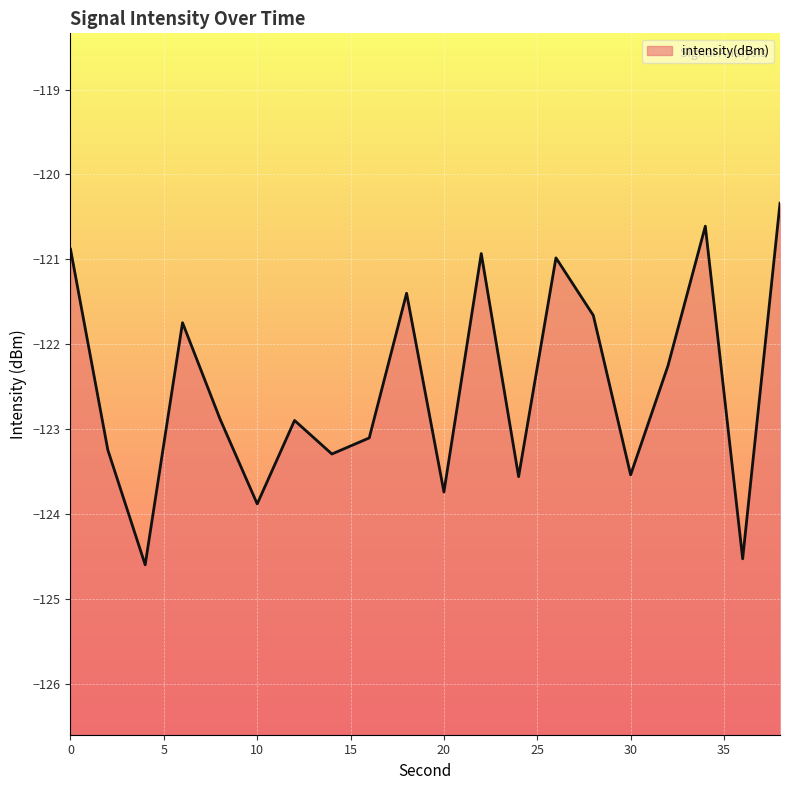

List the labels in order of value, smallest first.

4, 36, 10, 20, 24, 30, 14, 2, 16, 12, 8, 32, 6, 28, 18, 26, 22, 0, 34, 38